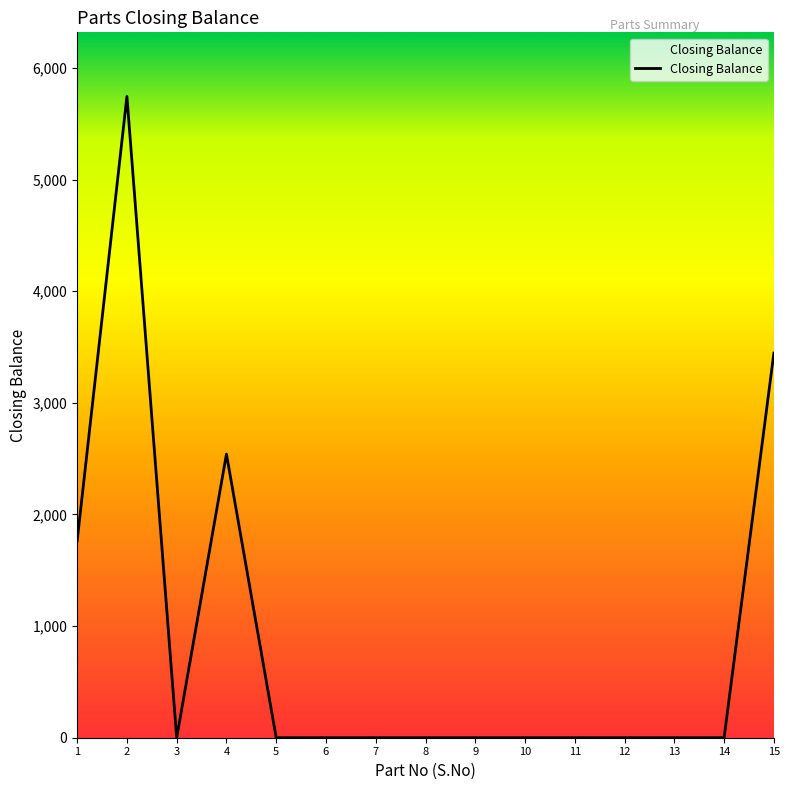

What is the sum of the values at 15 and 13?

3446